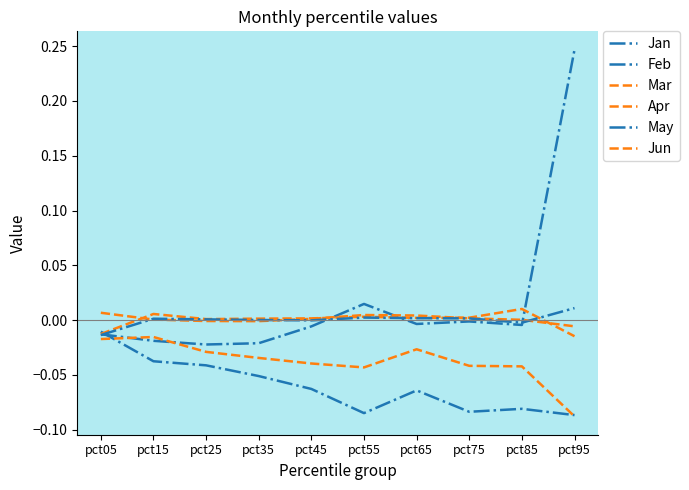

After their last crossing, which series has the higher values: Apr or Feb?

Apr